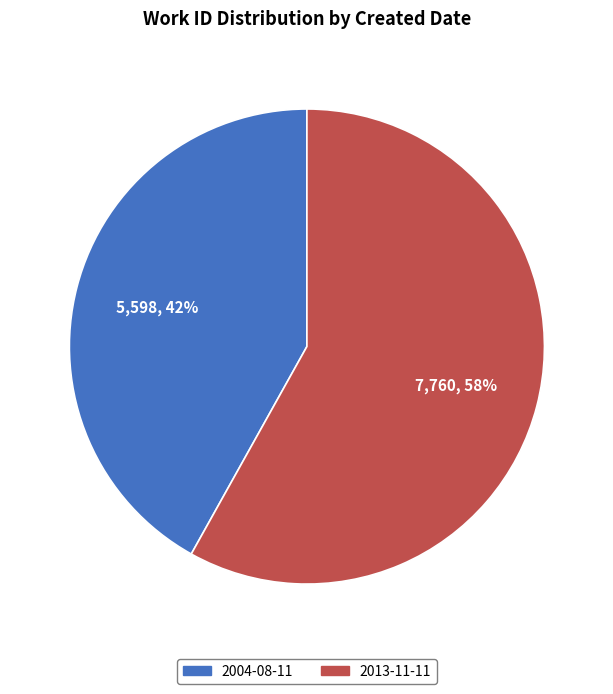

Rank the categories by value from highest to lowest.

2013-11-11, 2004-08-11